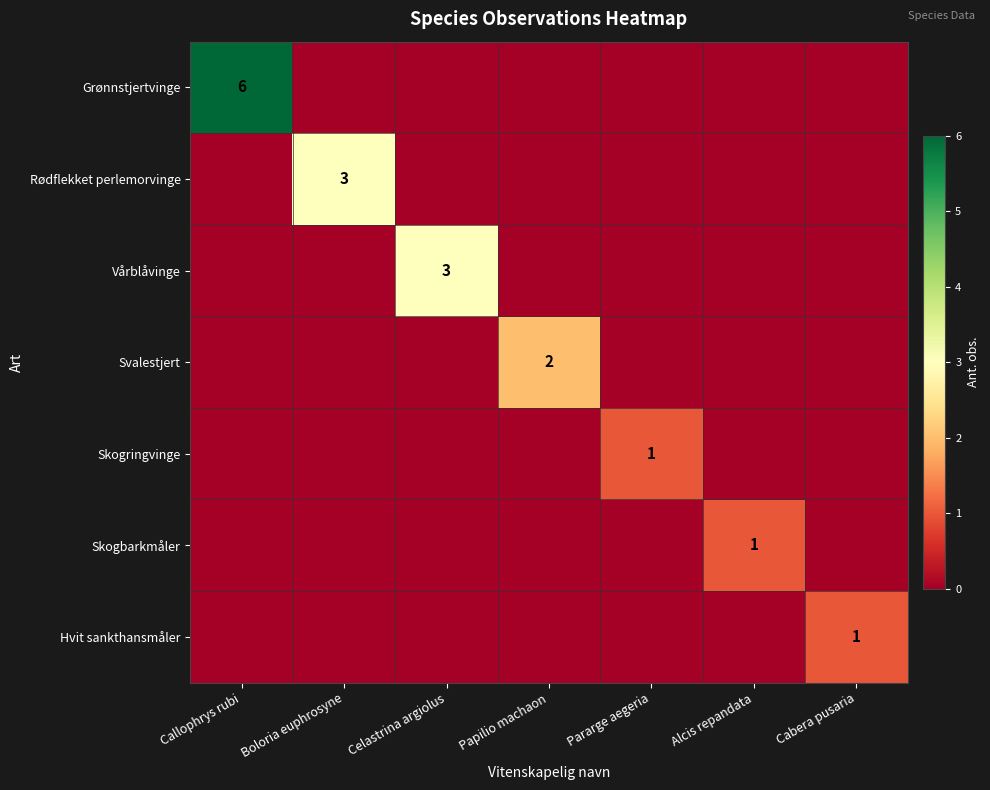

Rank the series by their maximum value, from highest to lowest.

Grønnstjertvinge, Rødflekket perlemorvinge, Vårblåvinge, Svalestjert, Skogringvinge, Skogbarkmåler, Hvit sankthansmåler